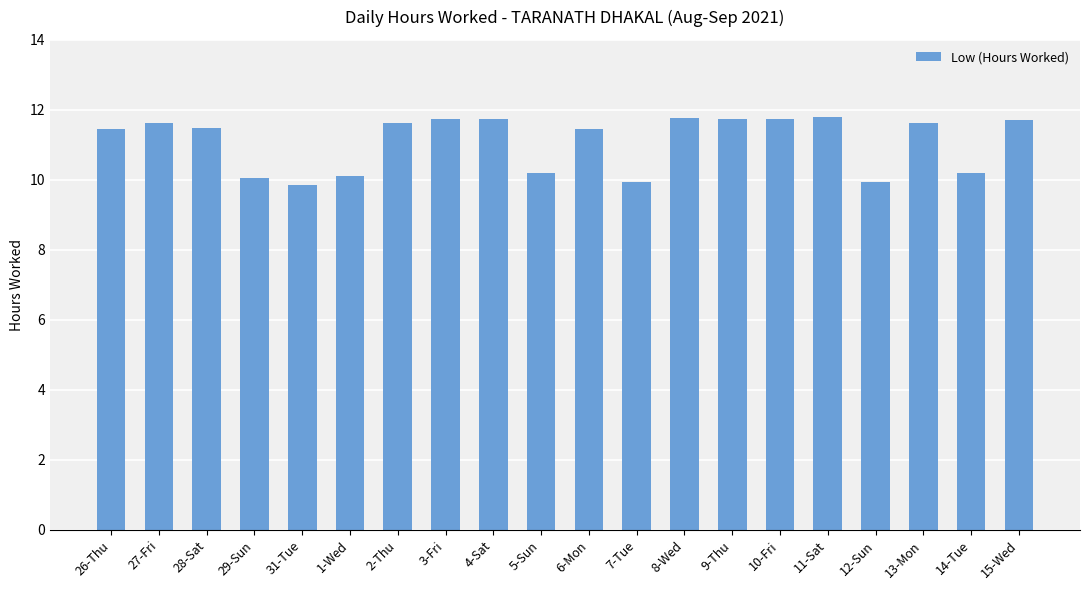

What is the value of the 18th bar from the left?

11.6